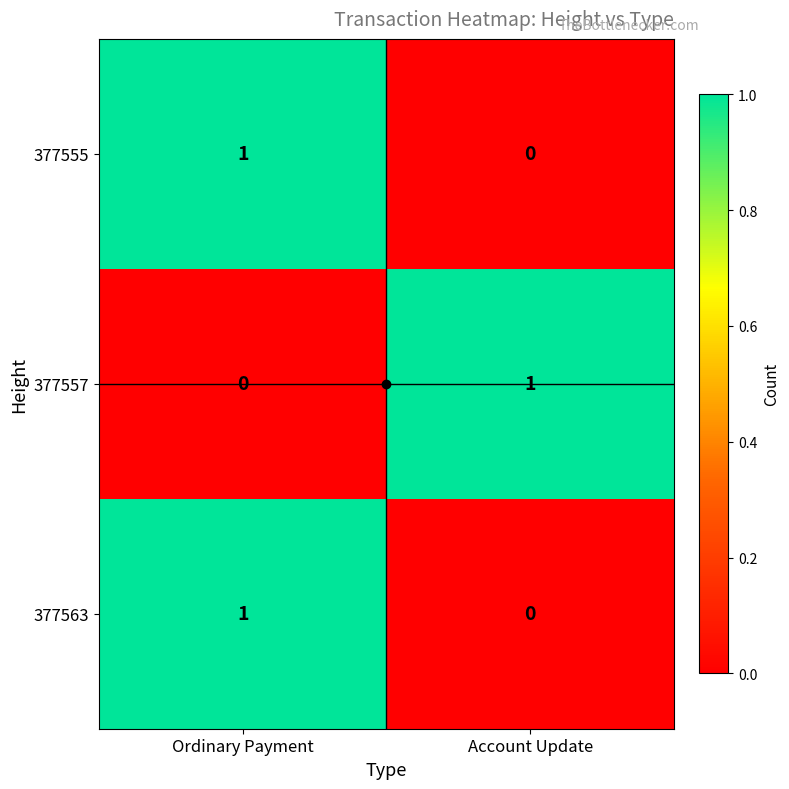

What is the total value across all series at Account Update?

1